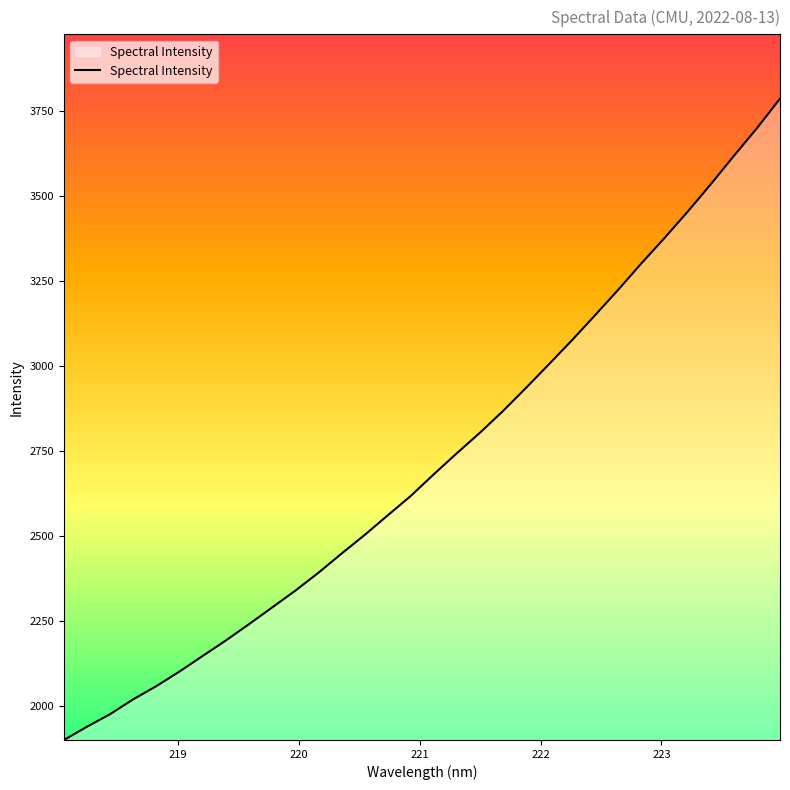

What is the greatest value displayed?

3787.2